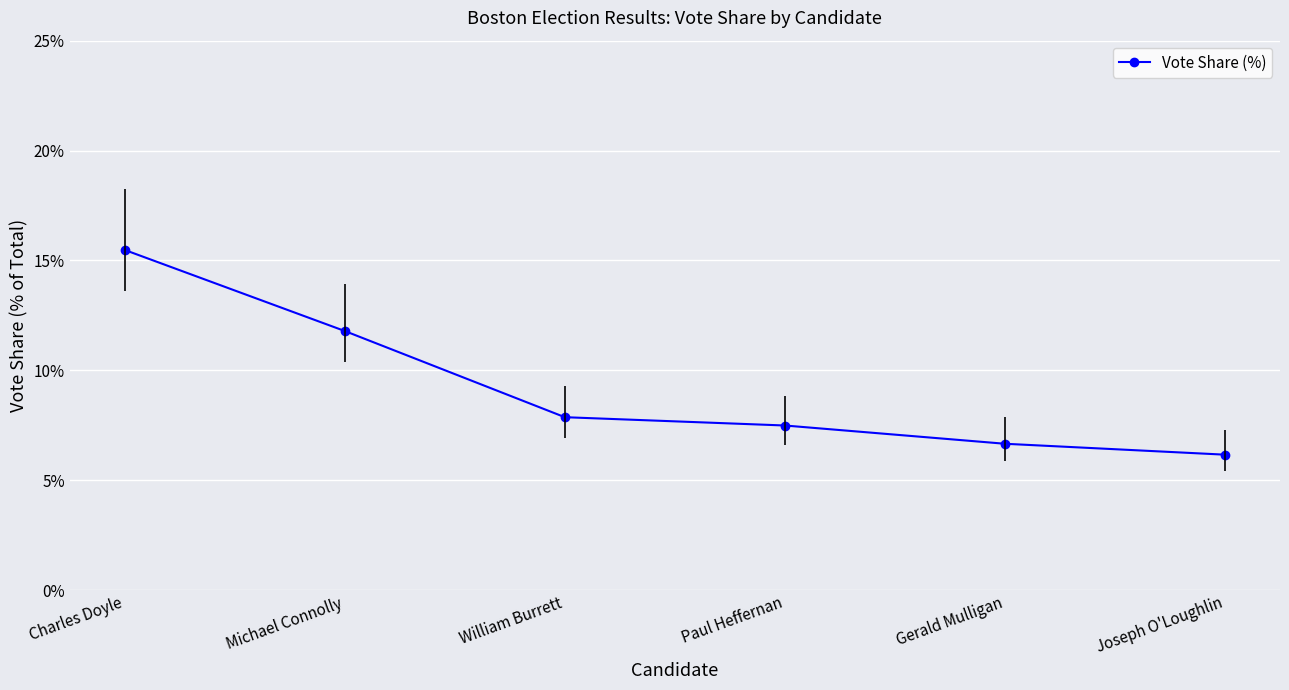

What is the label of the 3rd point from the right?

Paul Heffernan